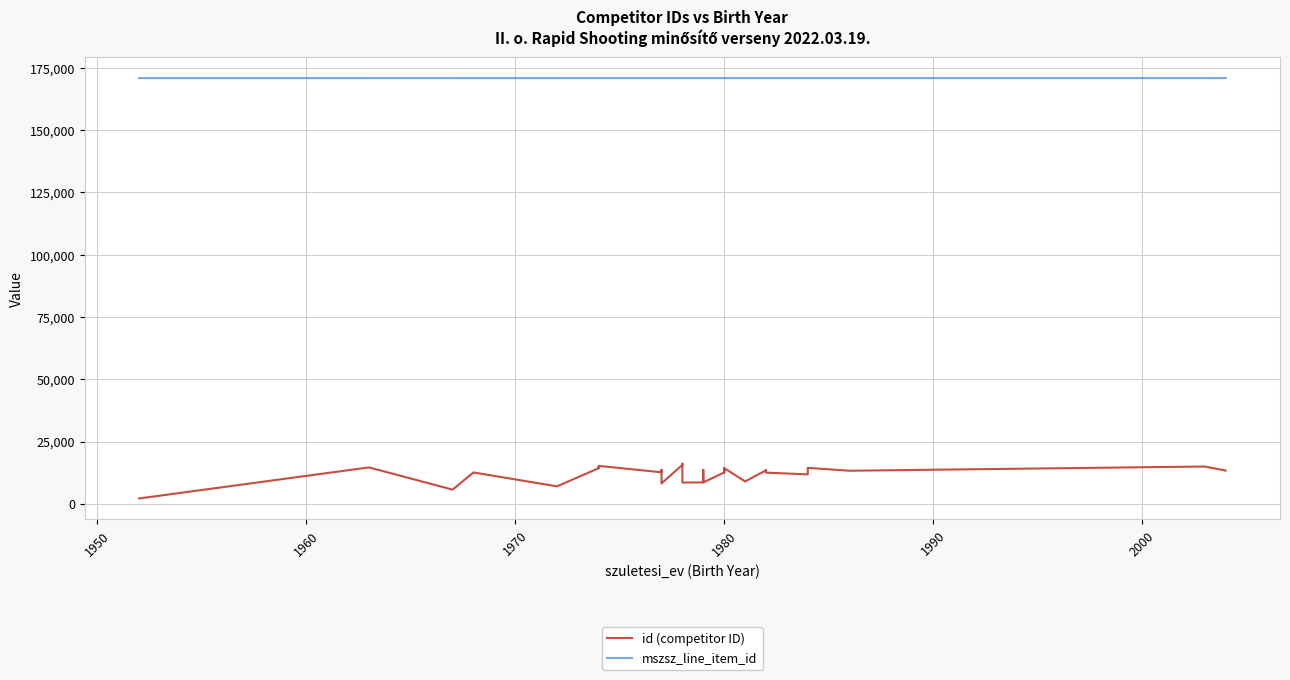

Rank the series by their maximum value, from lowest to highest.

id (competitor ID), mszsz_line_item_id